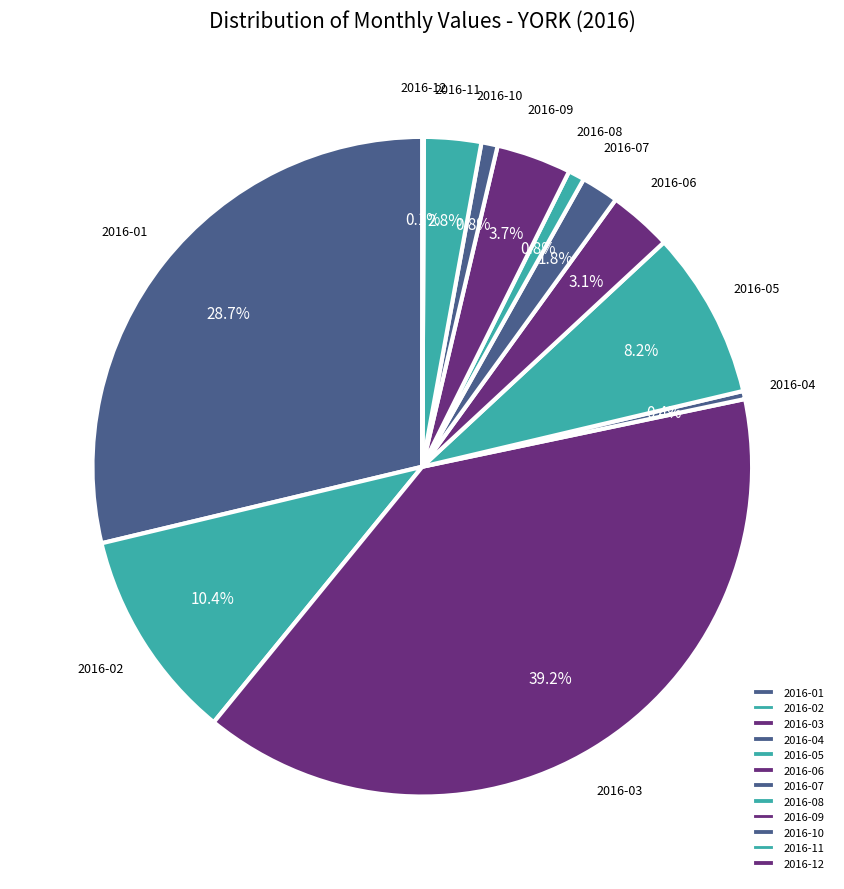

Which slice is the largest?

2016-03